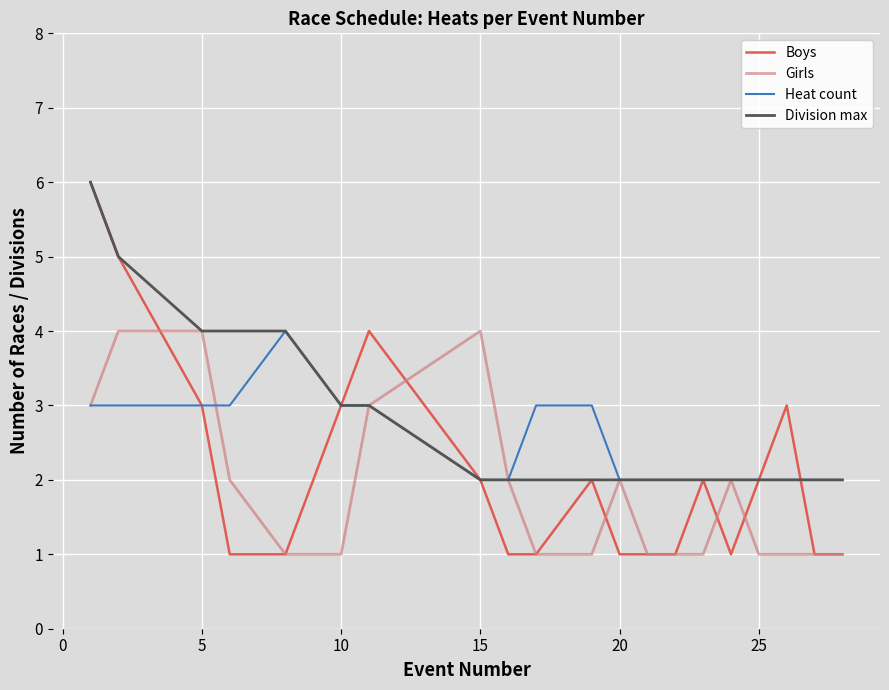

Which series has the widest spread of values?

Boys